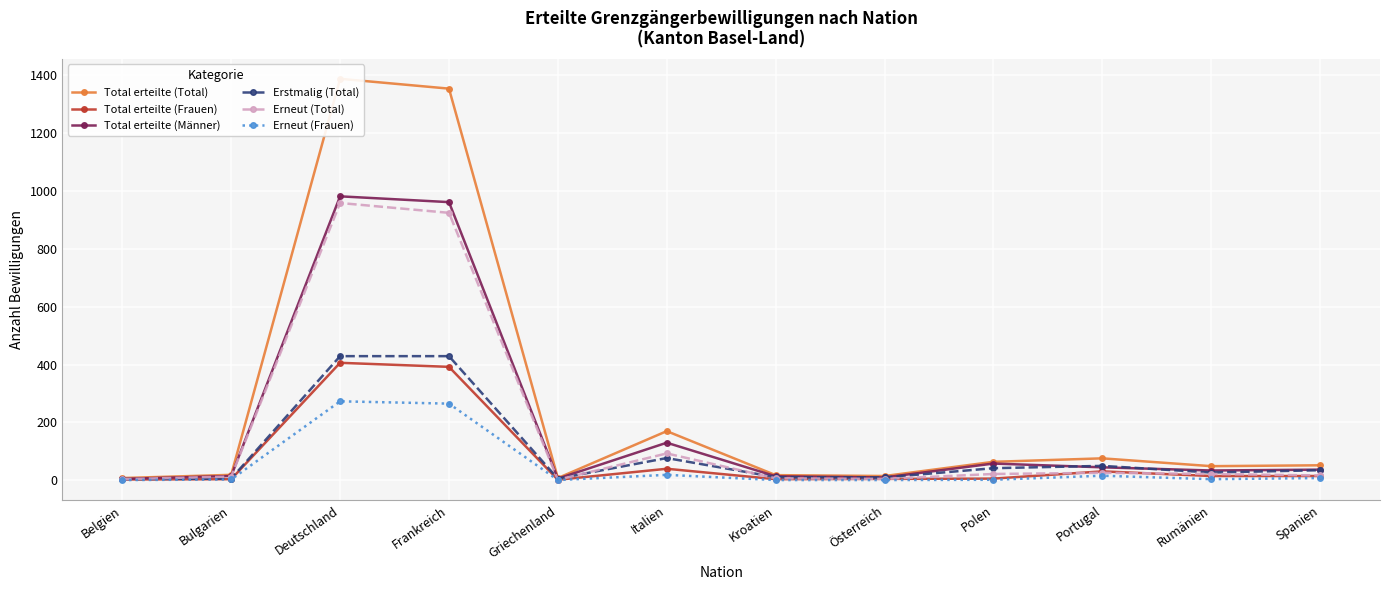

What position from the left is Deutschland?

3